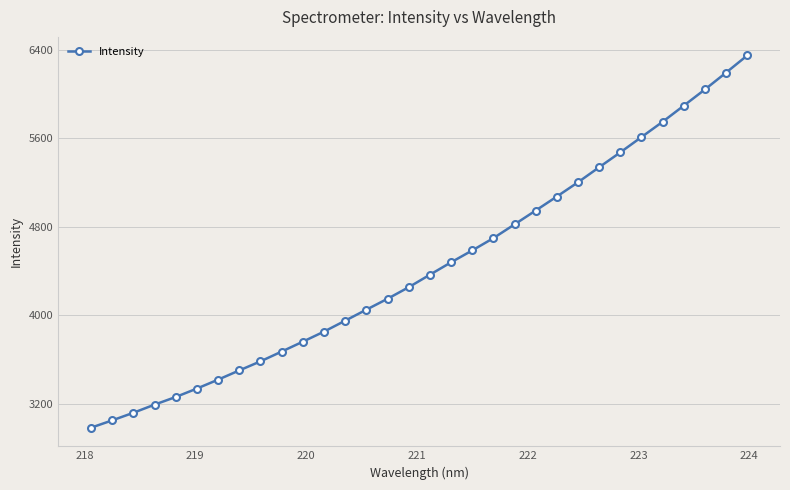

What is the difference between the second highest and minimum values?

3211.8